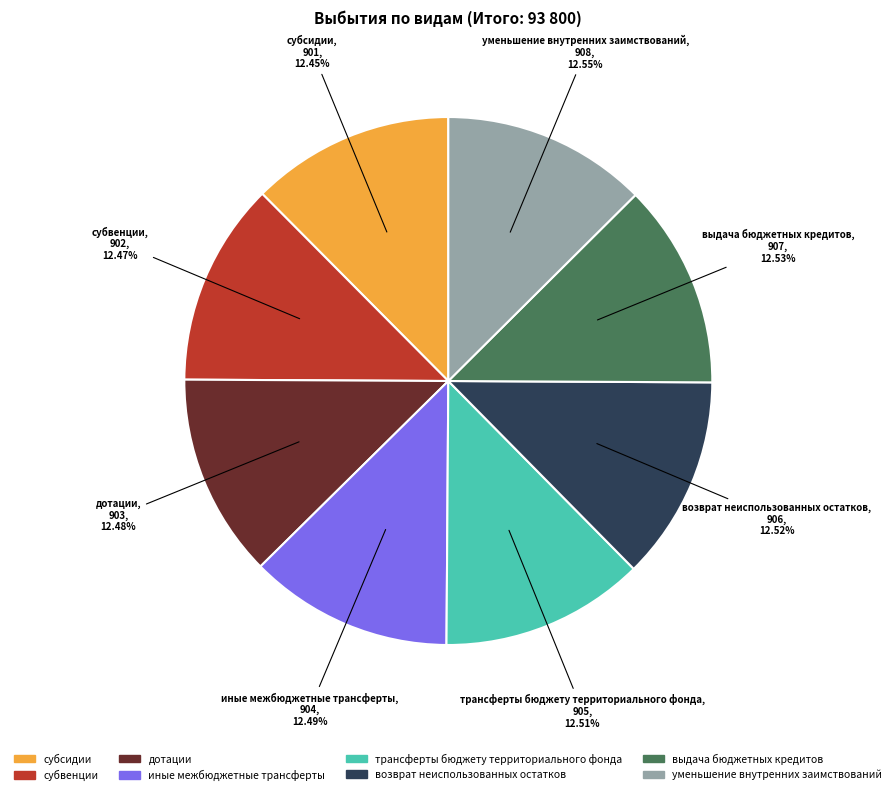

To the nearest percent, what portion does уменьшение внутренних заимствований represent?

13%